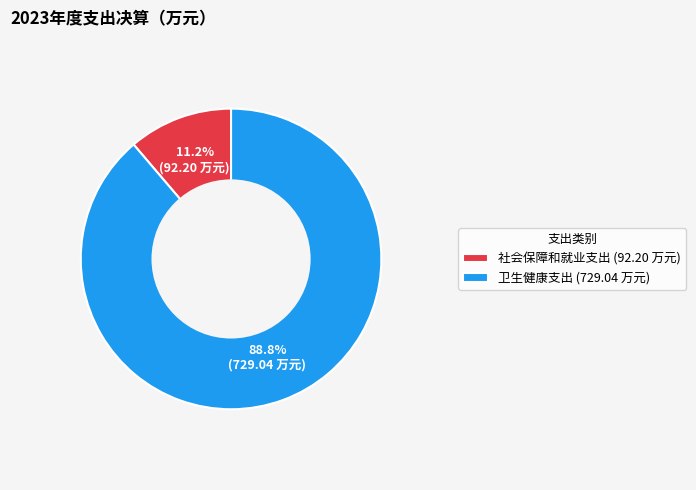

Which slice is the smallest?

社会保障和就业支出